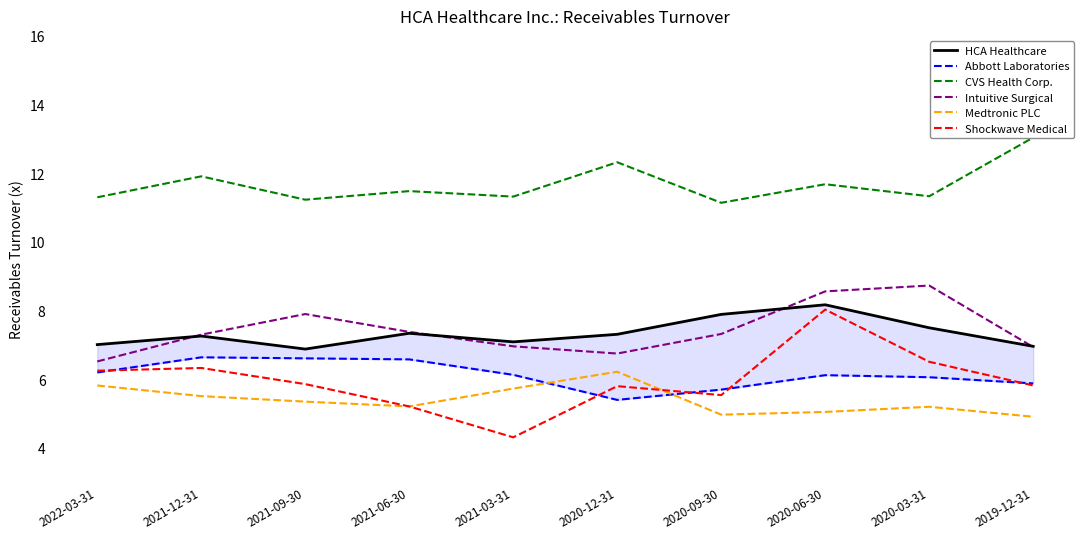

What is the difference between the highest and lowest values at 2021-03-31?

7.0